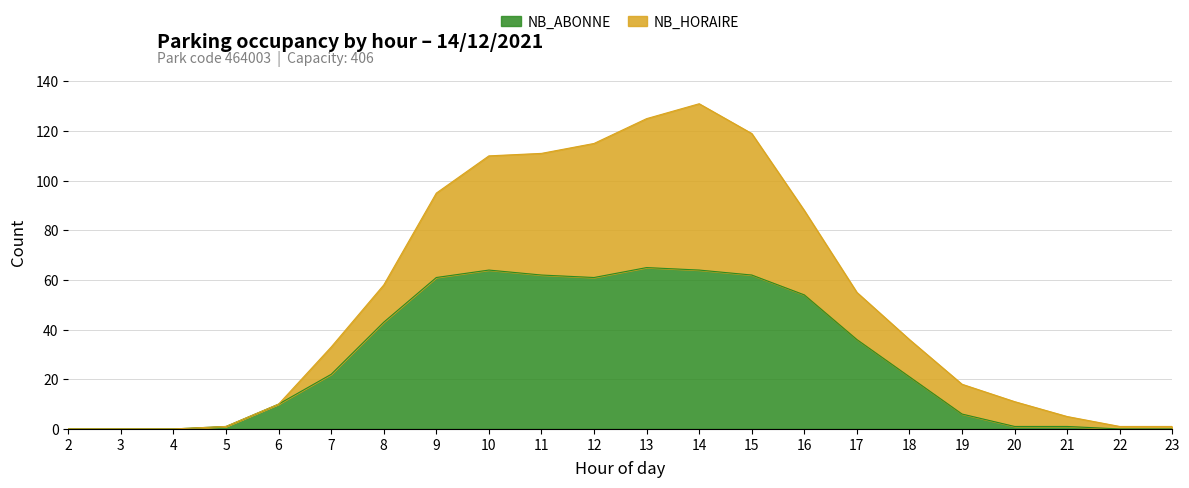

At which label is NB_ABONNE closest to 32?

17